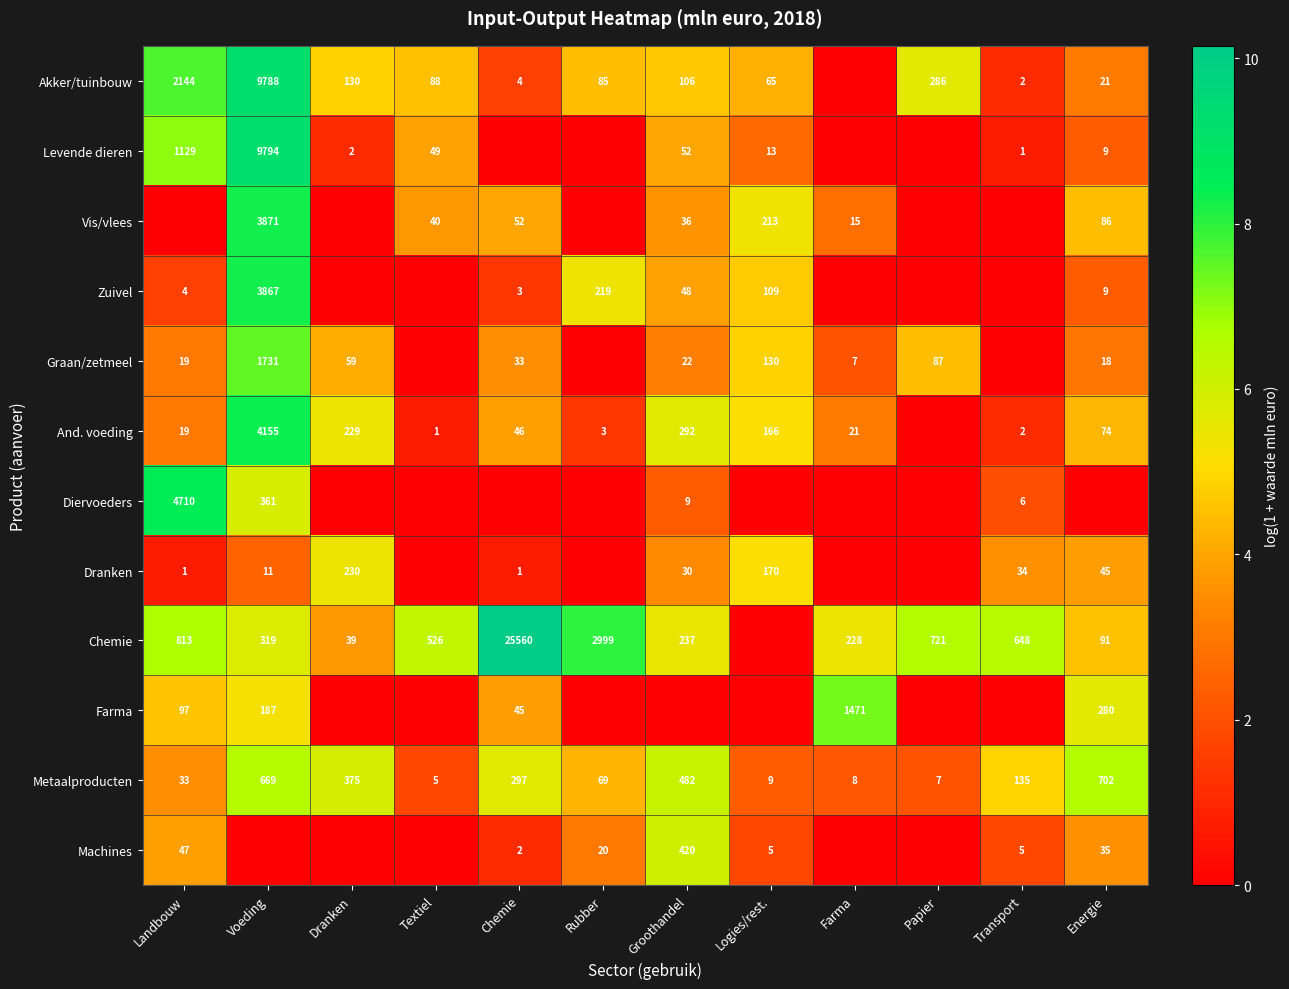

What is the total value across all series at Textiel?

20.9